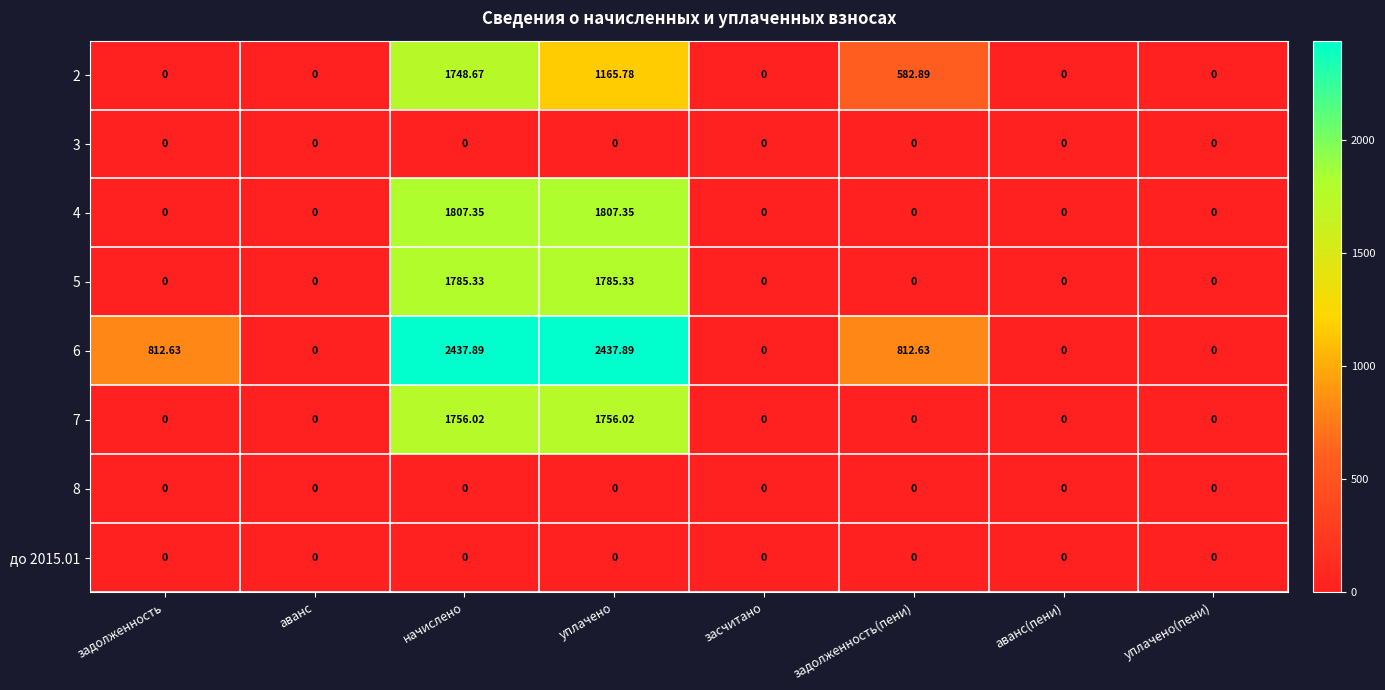

At which category is the sum across all series the highest?

начислено